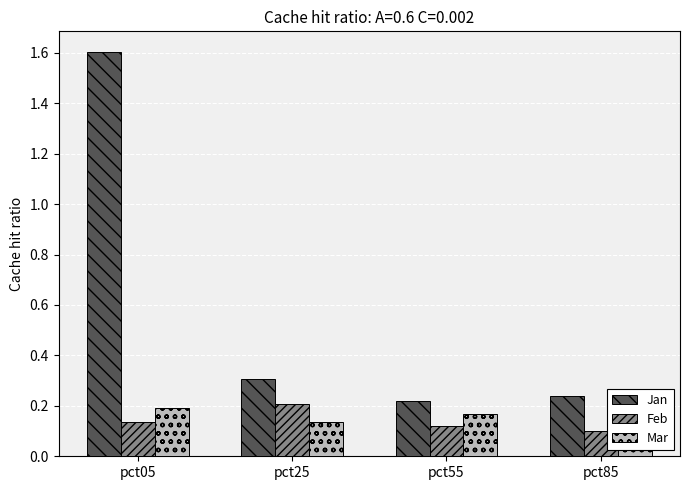

How many Feb values are between 0 and 1?

4